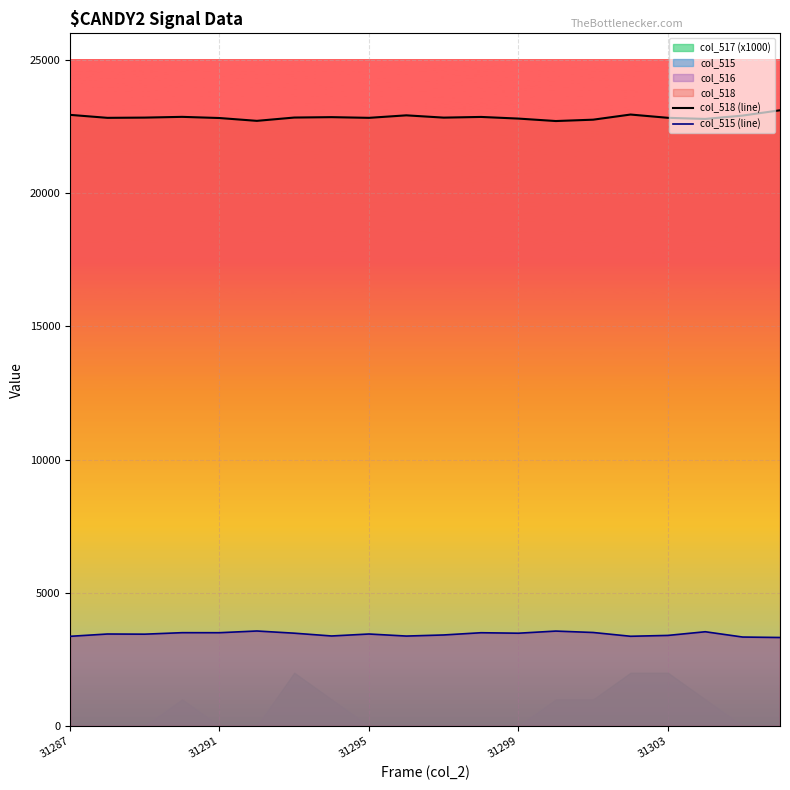

Is it true that col_515 (line) equals 3502 at 31291?

True